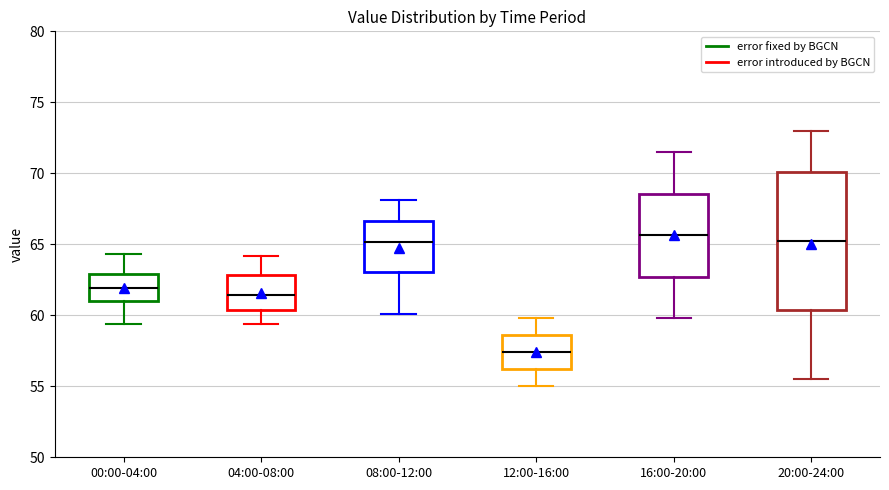

Where does the lower whisker of the box for 12:00-16:00 end on the y-axis? The values are not printed on the chart, so give them approximately, as read against the axis.

55.0